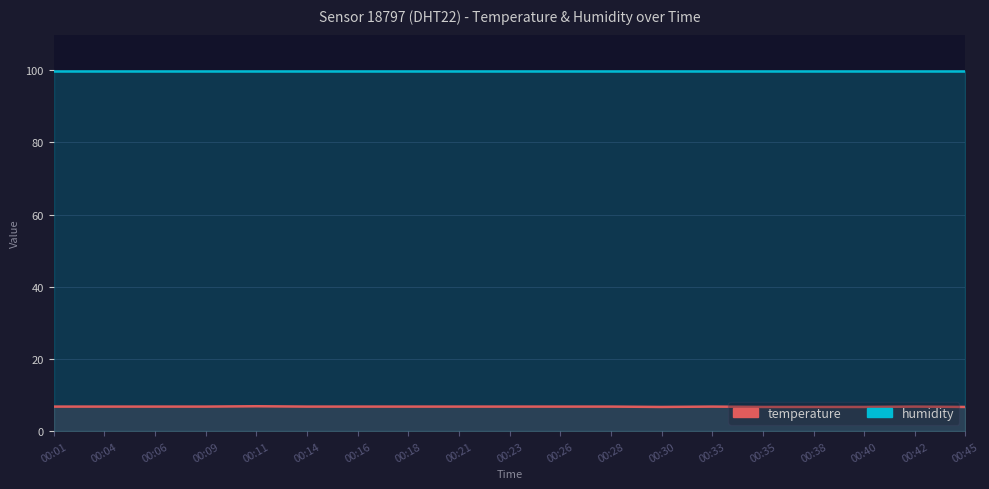

How many interior local peaks does the temperature series have?

3